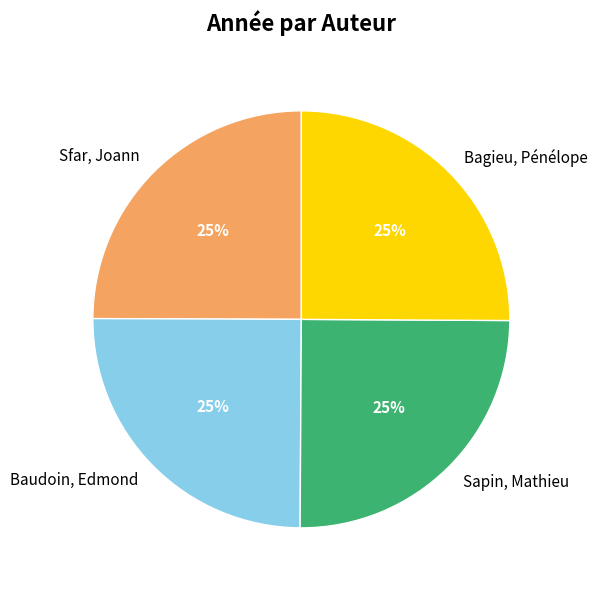

To the nearest percent, what is the combined percentage of Bagieu, Pénélope and Baudoin, Edmond?

50%